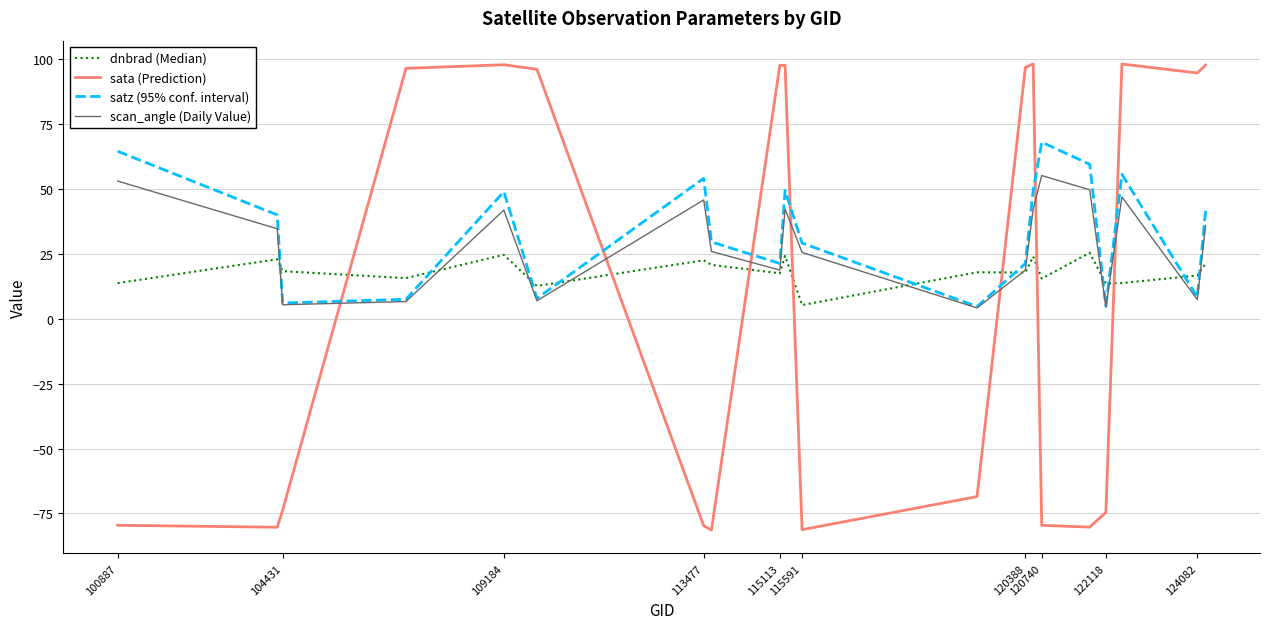

What is the minimum value shown in the chart?

-81.4